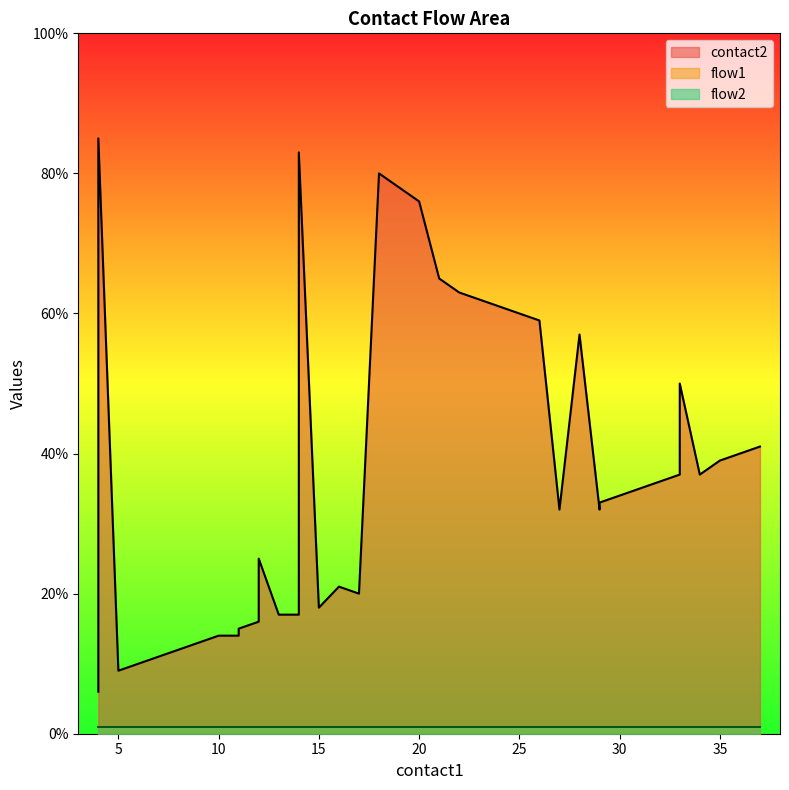

True or false: flow1 and flow2 cross at least once.

False